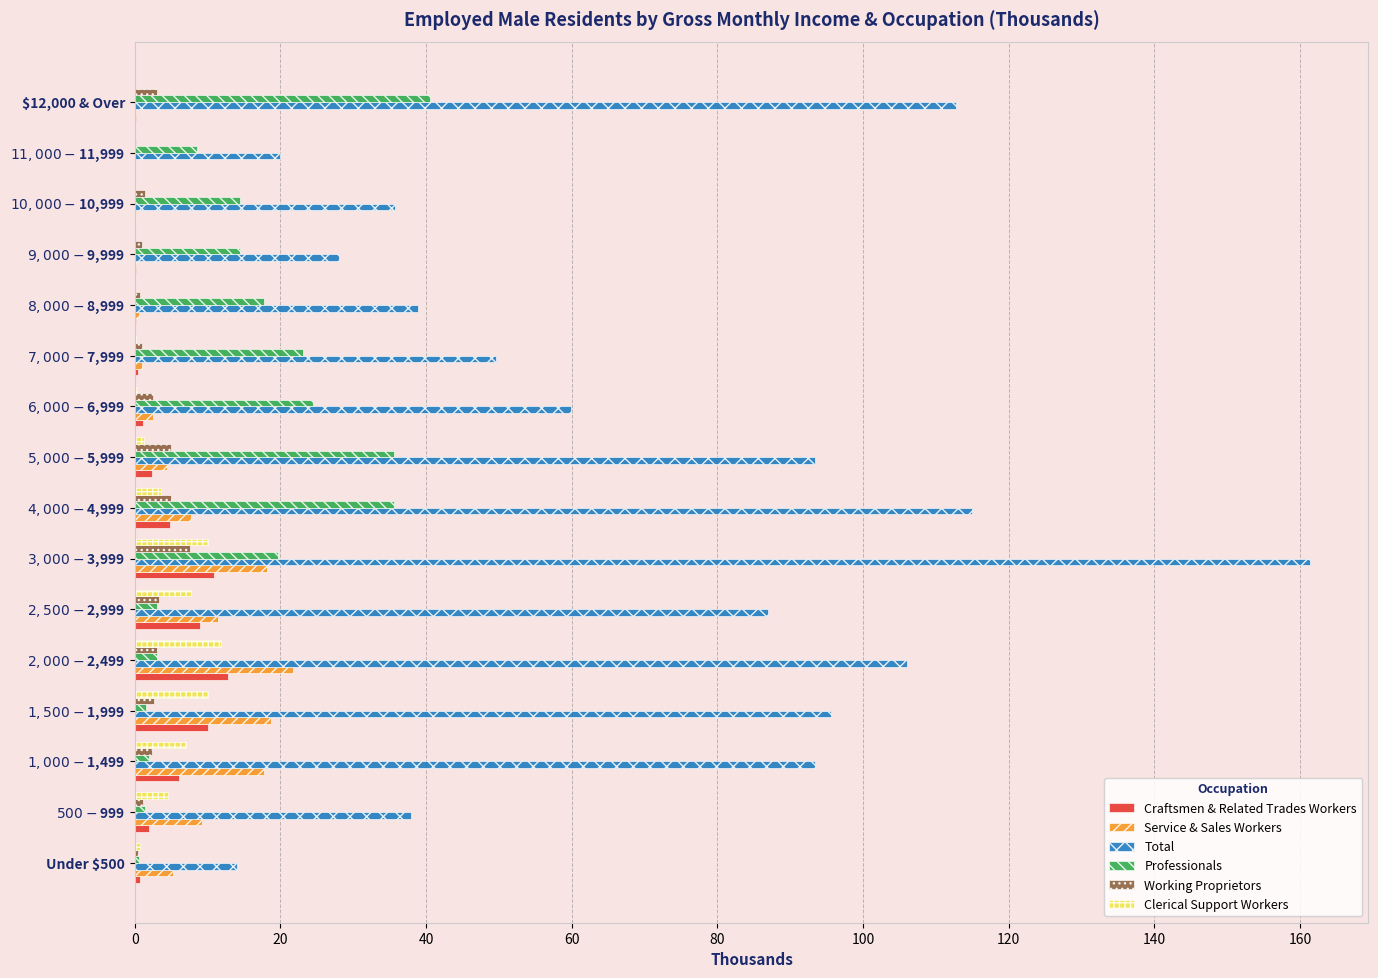

What is the greatest value displayed?

161.3